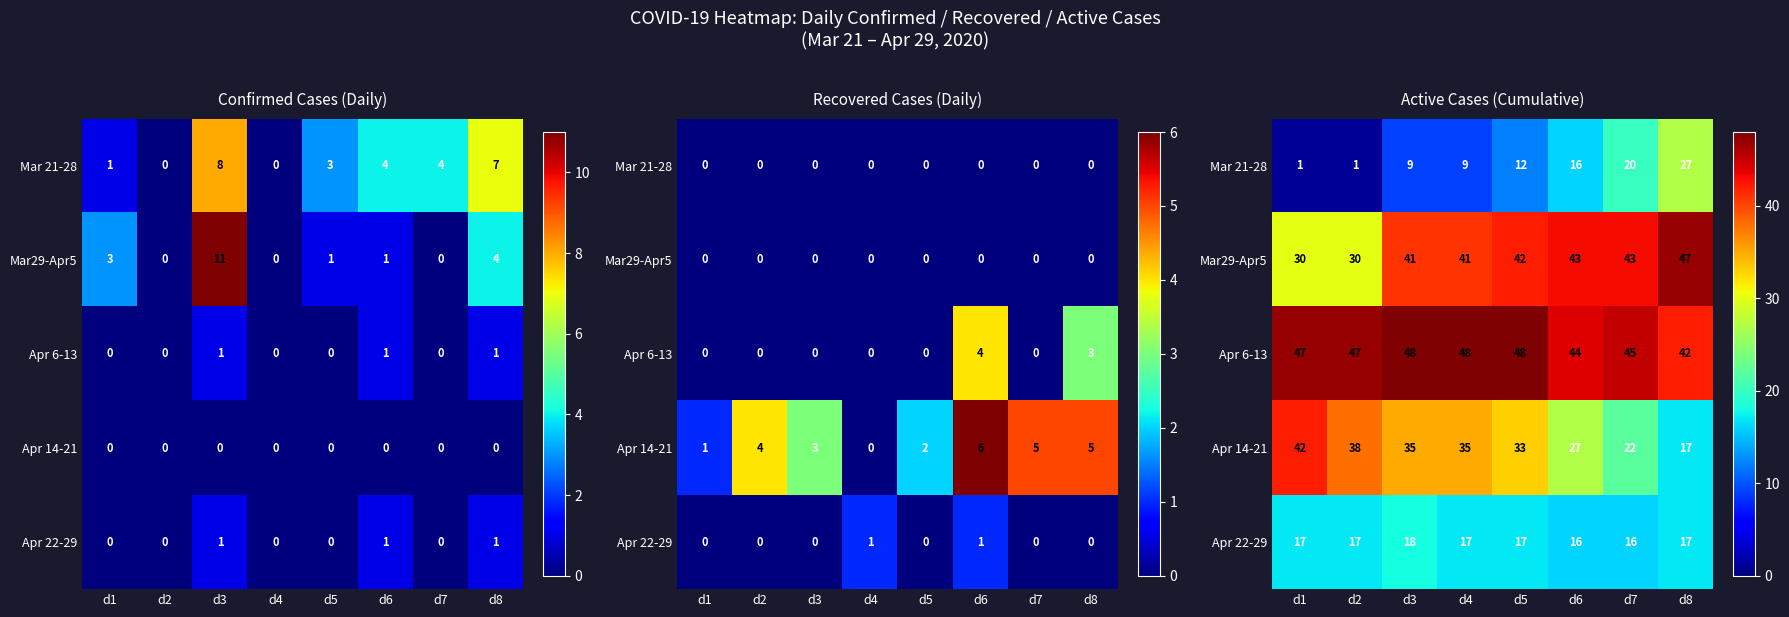

Rank the series by their maximum value, from lowest to highest.

Apr 22-29, Mar 21-28, Apr 14-21, Mar29-Apr5, Apr 6-13